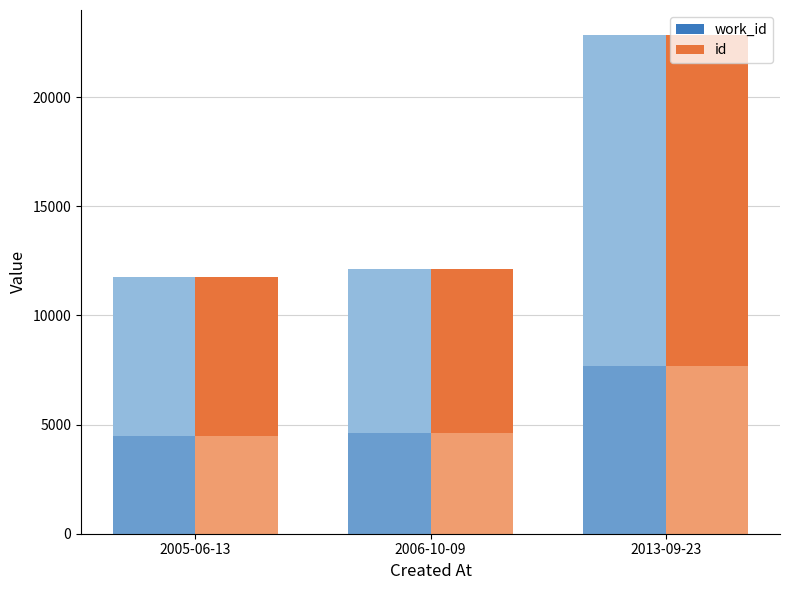

Read the id value at 2013-09-23.

22851